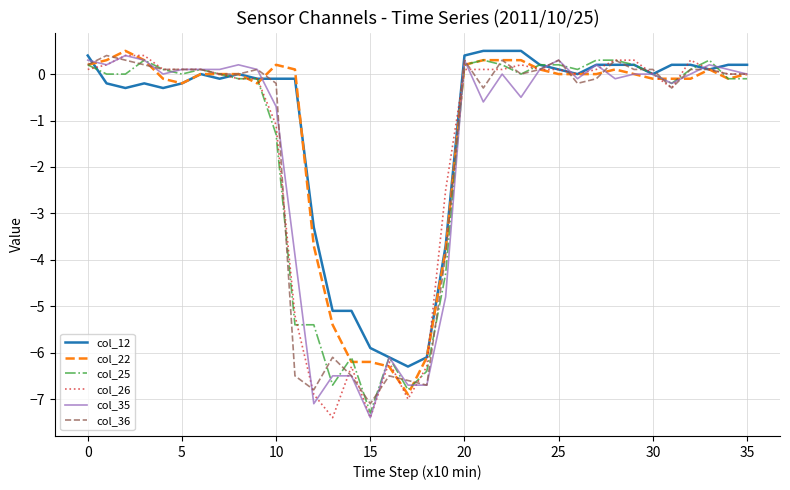

What is the maximum value for col_22?

0.5